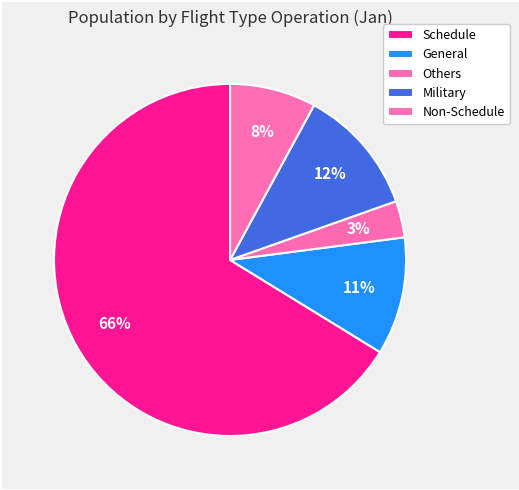

Which category has the smallest portion of the pie?

Others